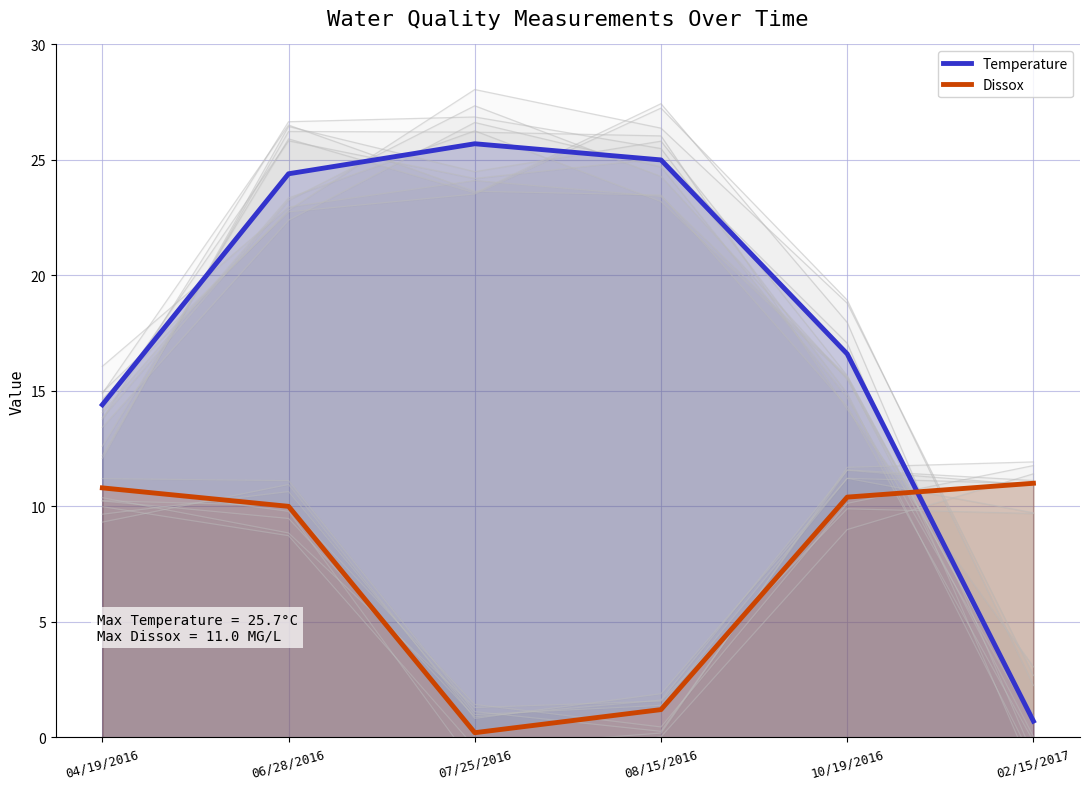

Between which two adjacent categories do Dissox and Temperature first intersect?

10/19/2016 and 02/15/2017